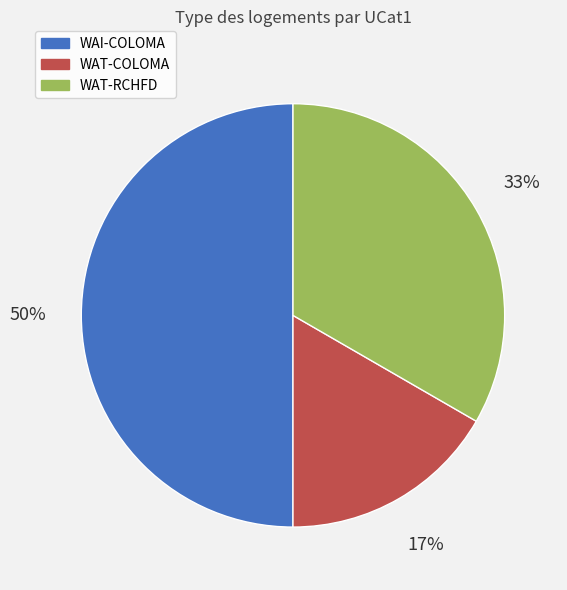

How many slices are in this pie chart?

3